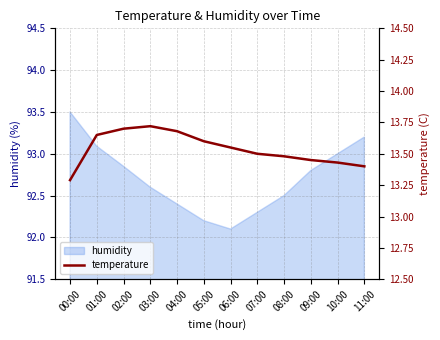

Reading left to right, extract all data points from this chart.

00:00=13.3	01:00=13.7	02:00=13.7	03:00=13.7	04:00=13.7	05:00=13.6	06:00=13.6	07:00=13.5	08:00=13.5	09:00=13.4	10:00=13.4	11:00=13.4